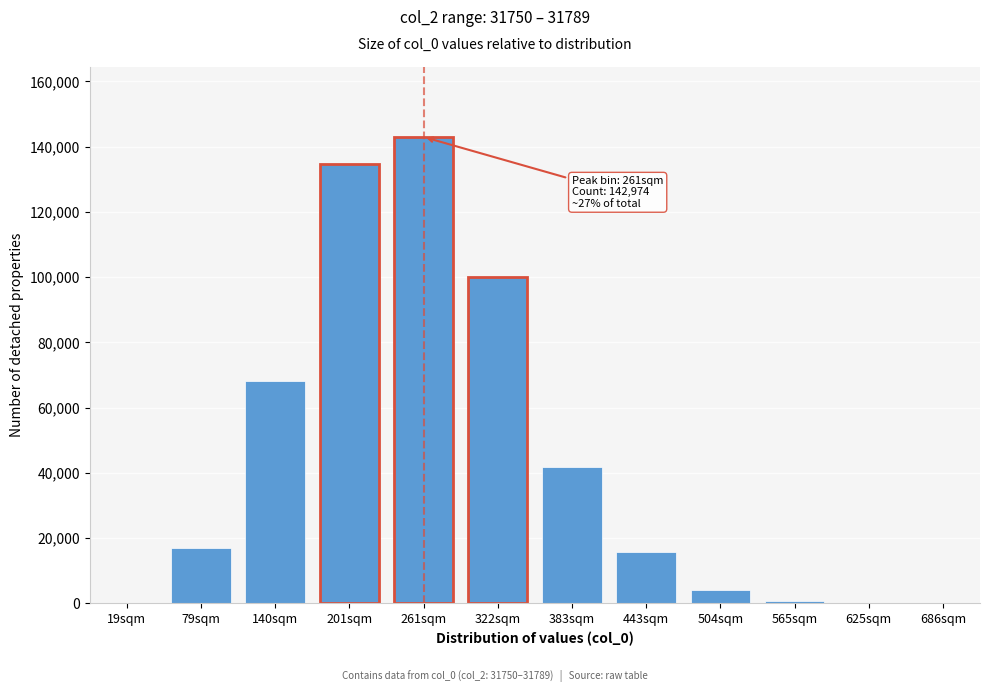

What is the greatest value displayed?

142974